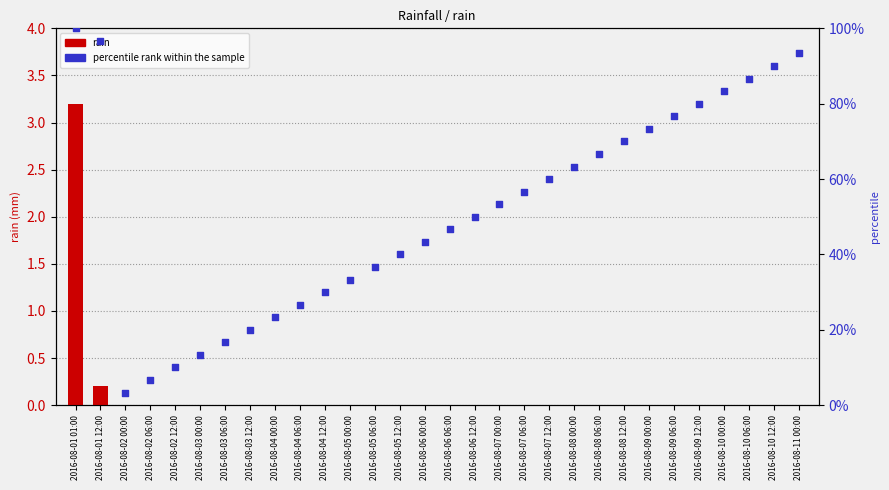

What is the total value across all series at 2016-08-04 00:00?

23.3